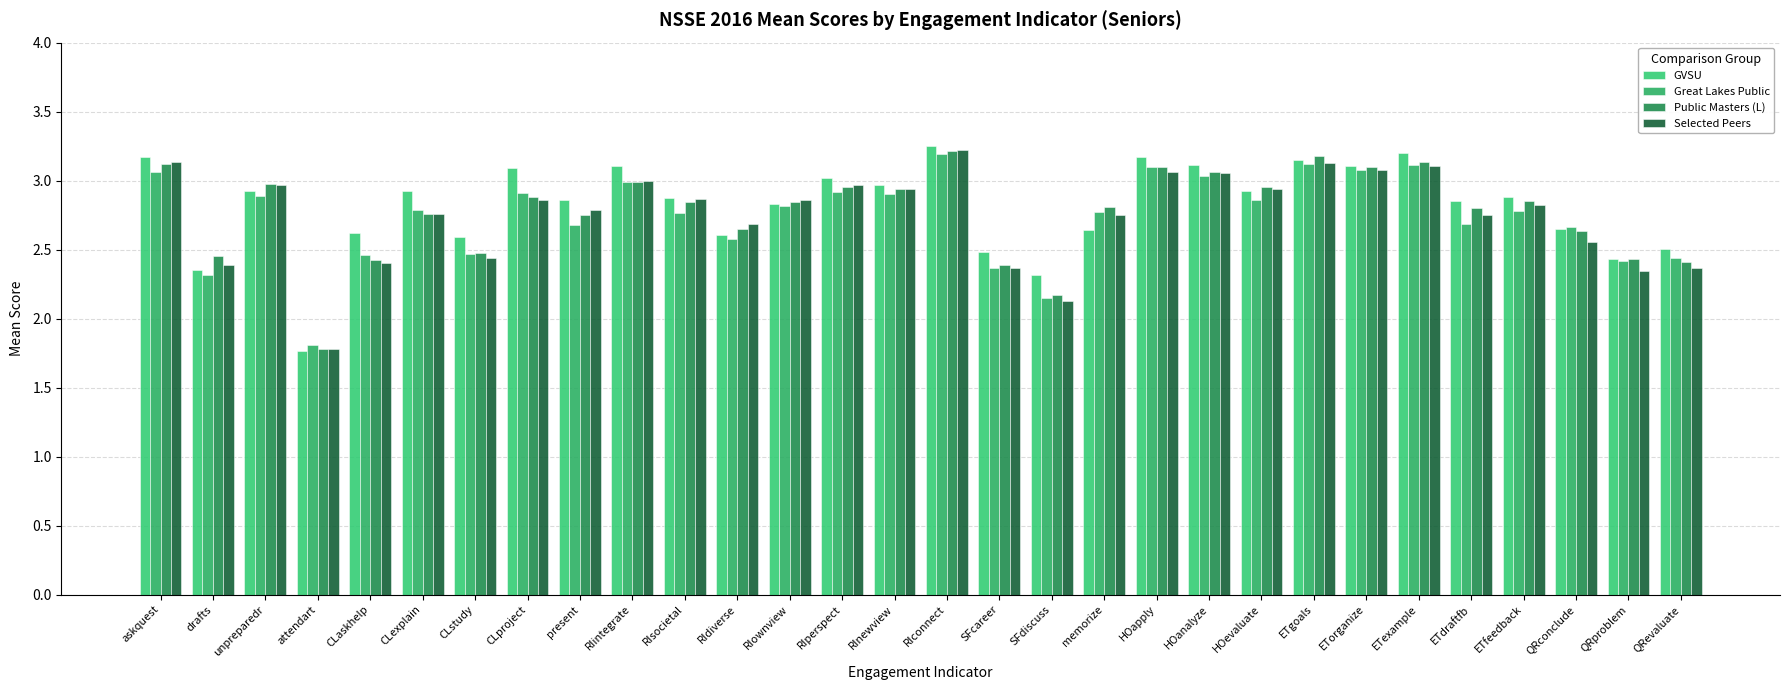

Rank the series by their maximum value, from highest to lowest.

GVSU, Selected Peers, Public Masters (L), Great Lakes Public